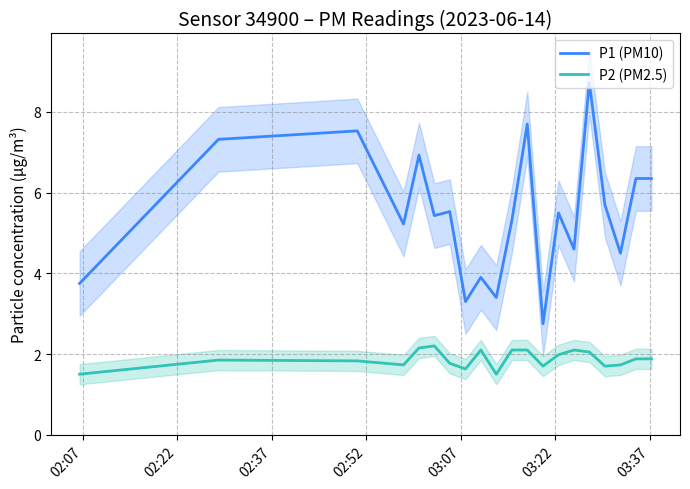

What is the highest value of the P1 (PM10) series?

8.7